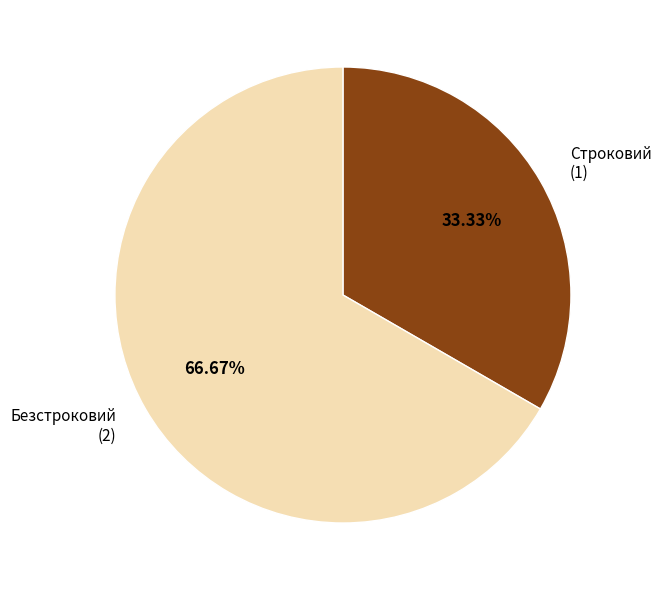

How many slices are in this pie chart?

2